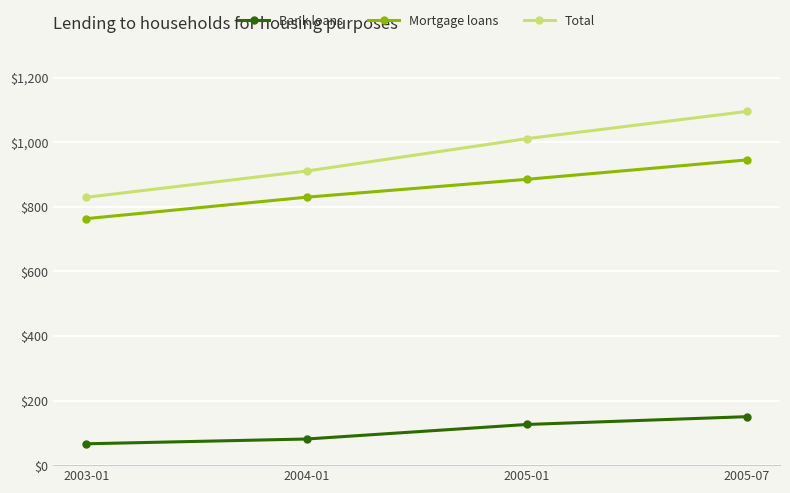

What are all the series names shown in the legend?

Bank loans, Mortgage loans, Total